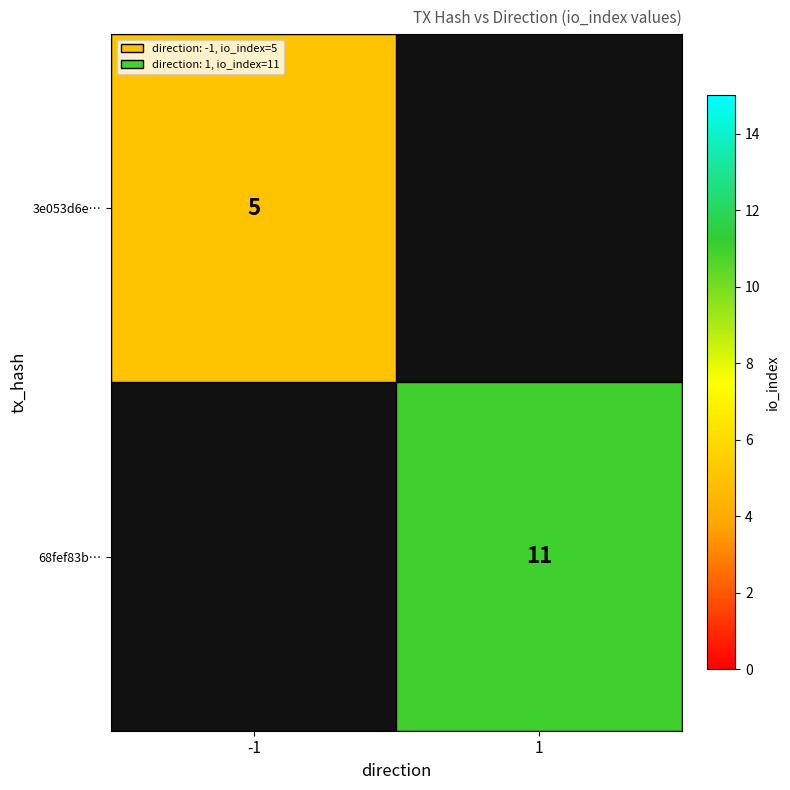

True or false: 3e053d6e… has a value of 5 at -1.

True